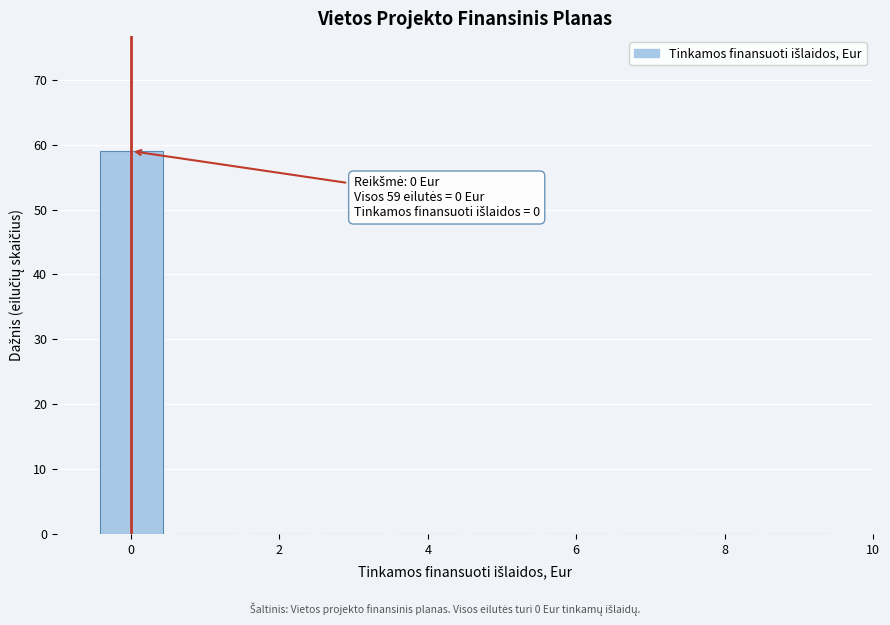

Over which range of the x-axis is the bar tallest?

-0.5 to 0.5